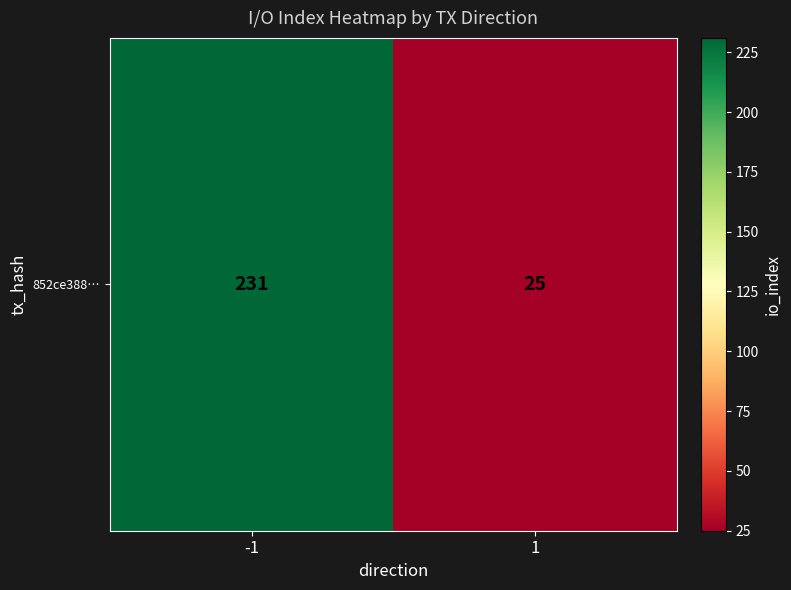

What is the change in value from -1 to 1?

-206